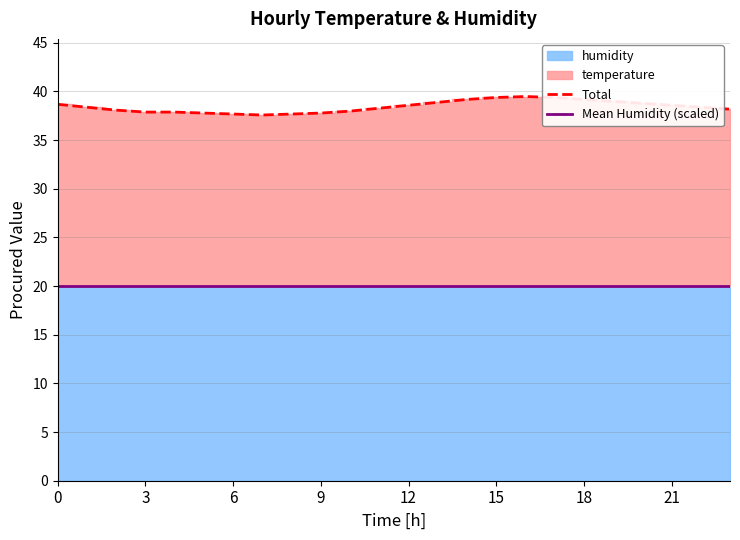

What value does the data have at 01:00?

38.4